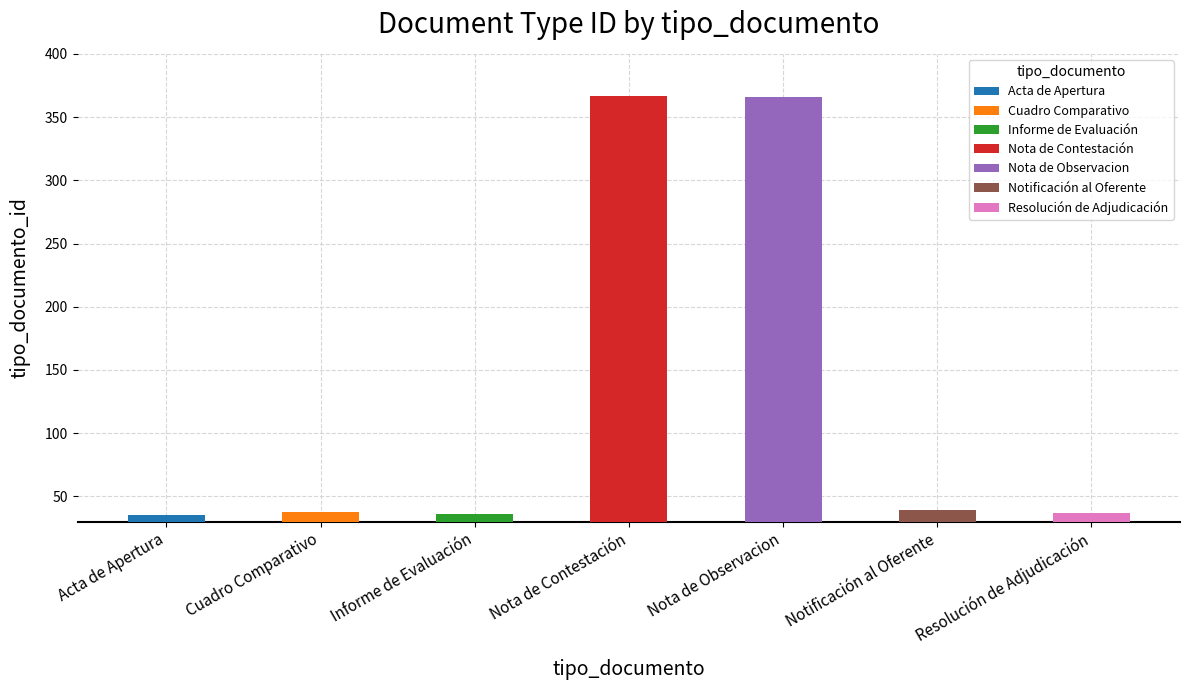

What is the maximum value shown in the chart?

367